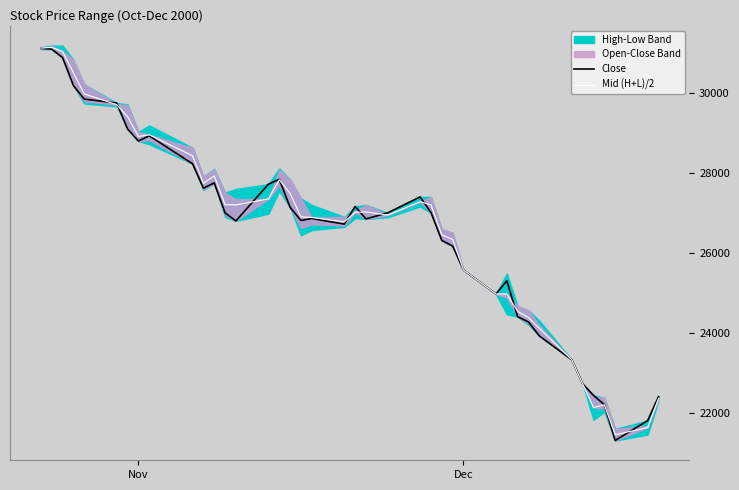

What is the maximum value for Mid (H+L)/2?

31145